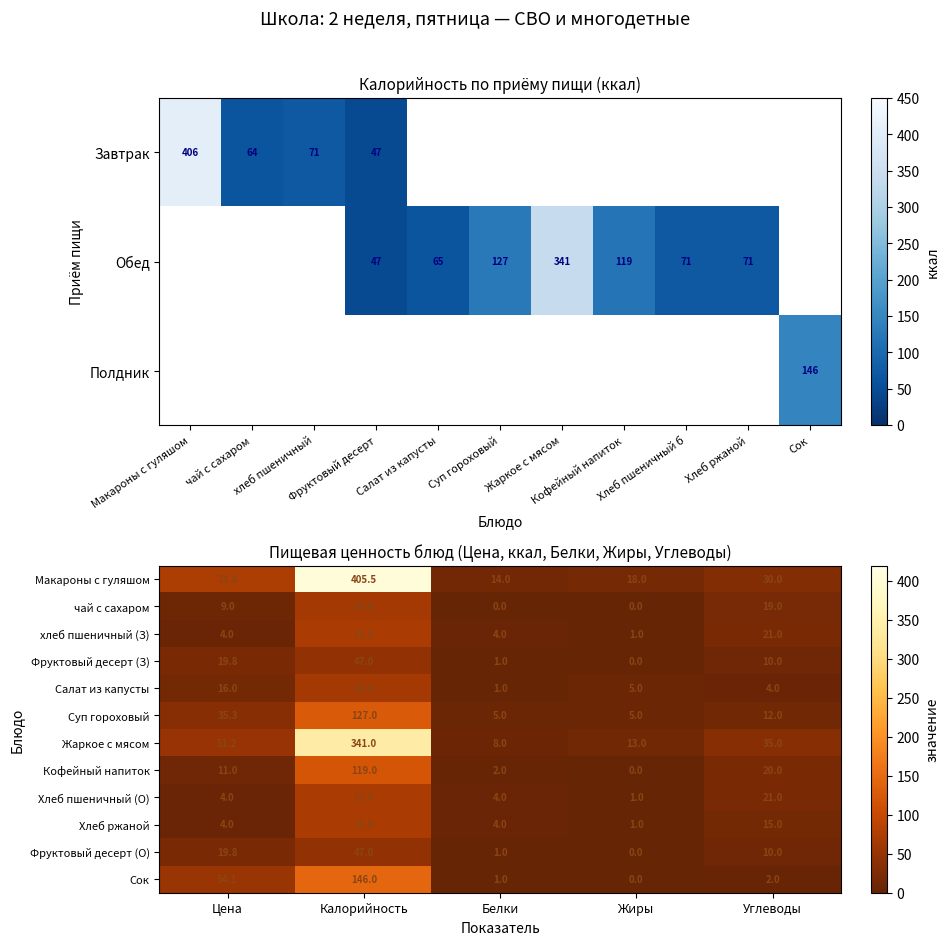

Is it true that хлеб пшеничный (З) equals 4.0 at Цена?

True